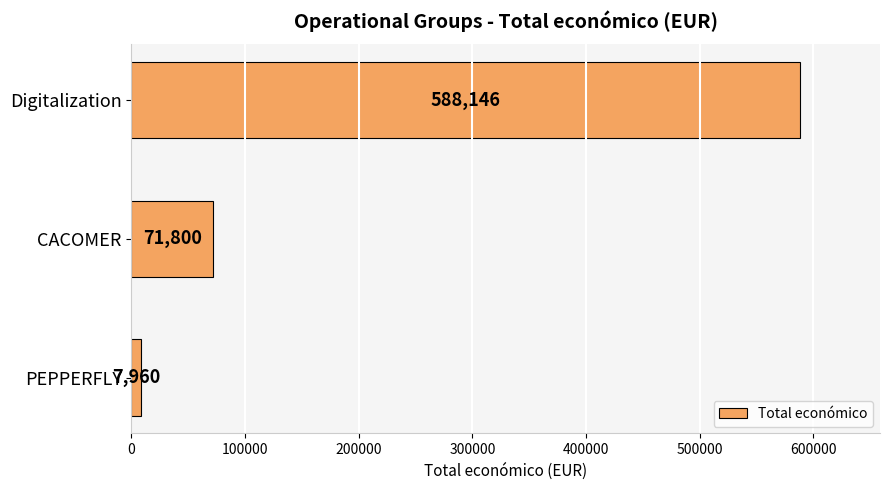

Does the chart contain stacked bars?

No